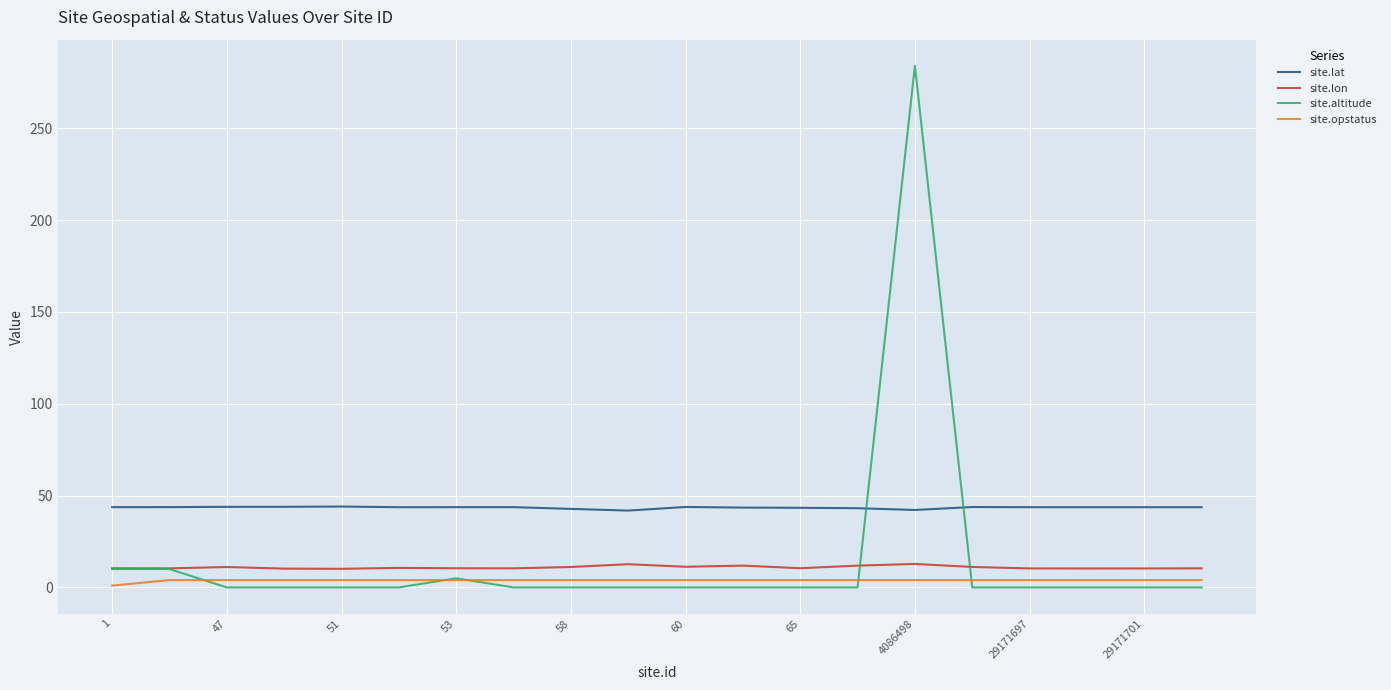

Which series has the largest range (max minus min)?

site.altitude